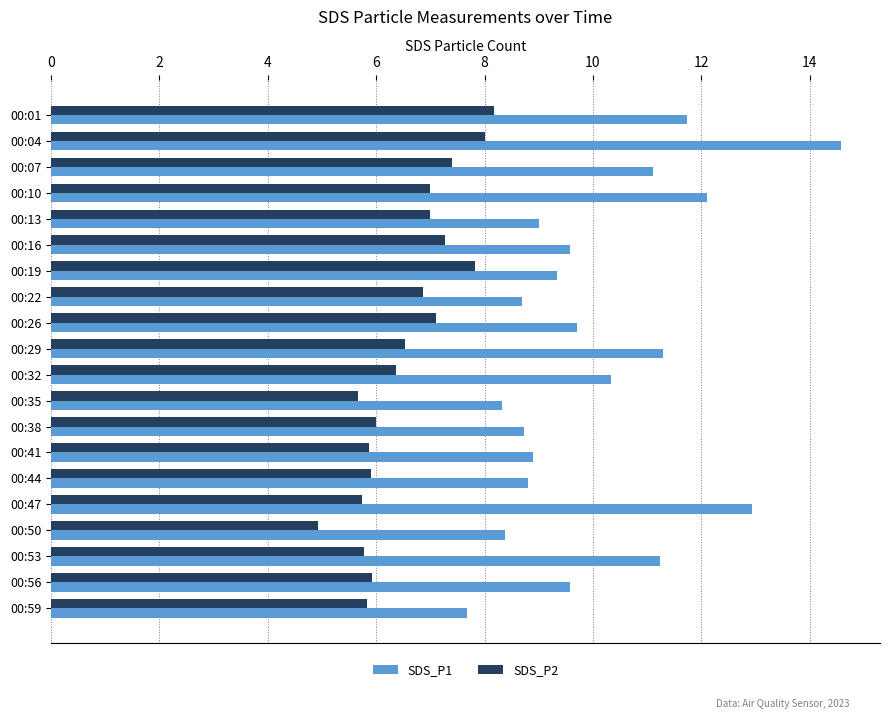

What is the approximate value of SDS_P2 at 00:32?

6.4